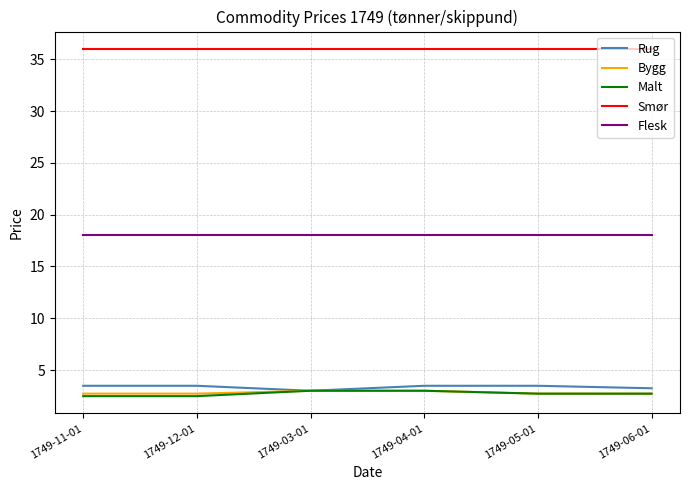

What position from the right is 1749-04-01?

3